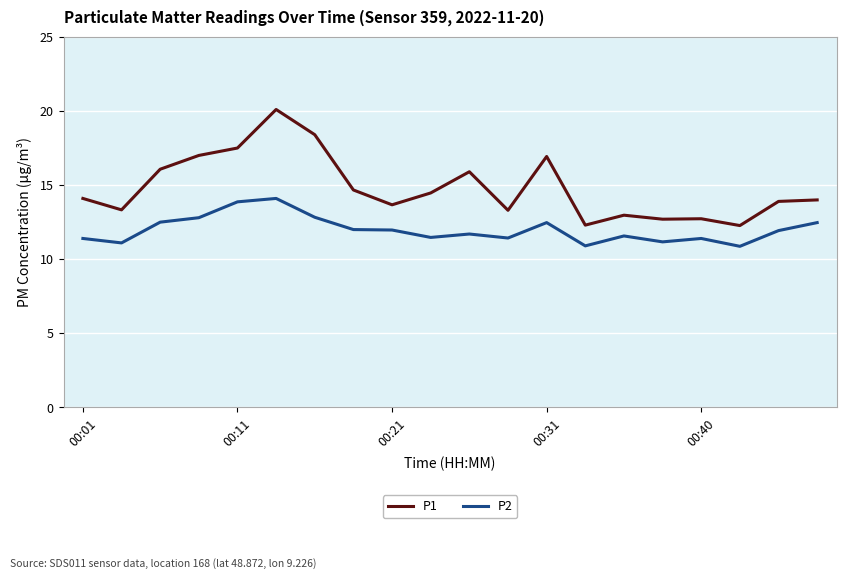

Which series has the widest spread of values?

P1